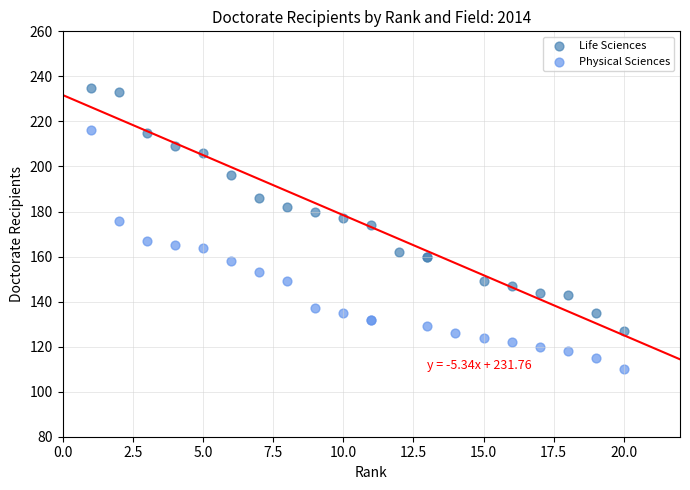

Which series has the widest spread of Y values?

Life Sciences